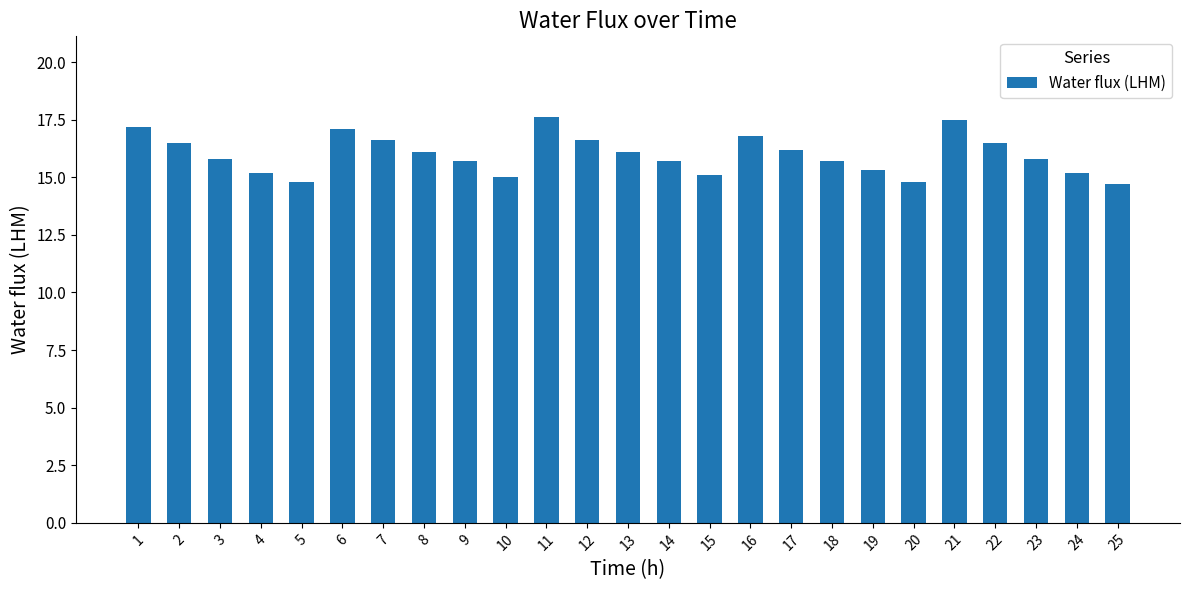

What is the sum of all values?

399.6